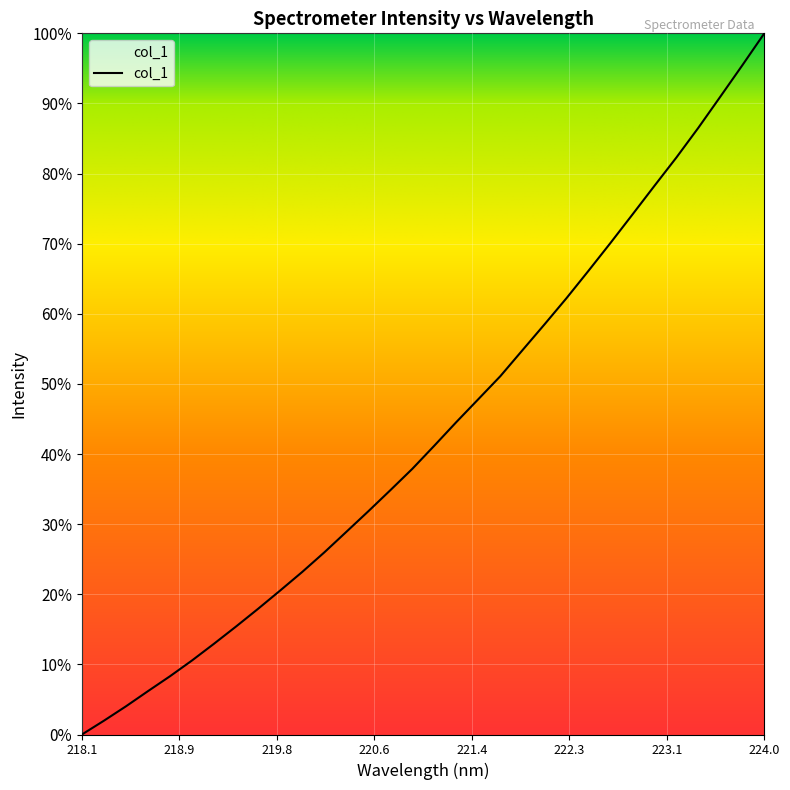

What is the difference between the maximum and minimum values?

100.0